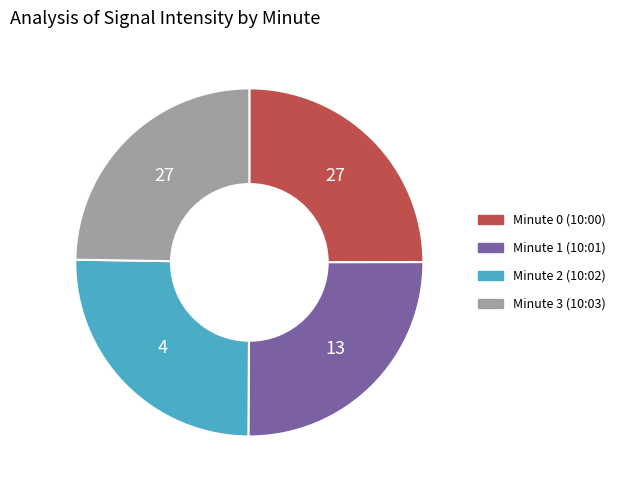

Approximately how many times larger is the value at Minute 3 compared to Minute 2?

1.0